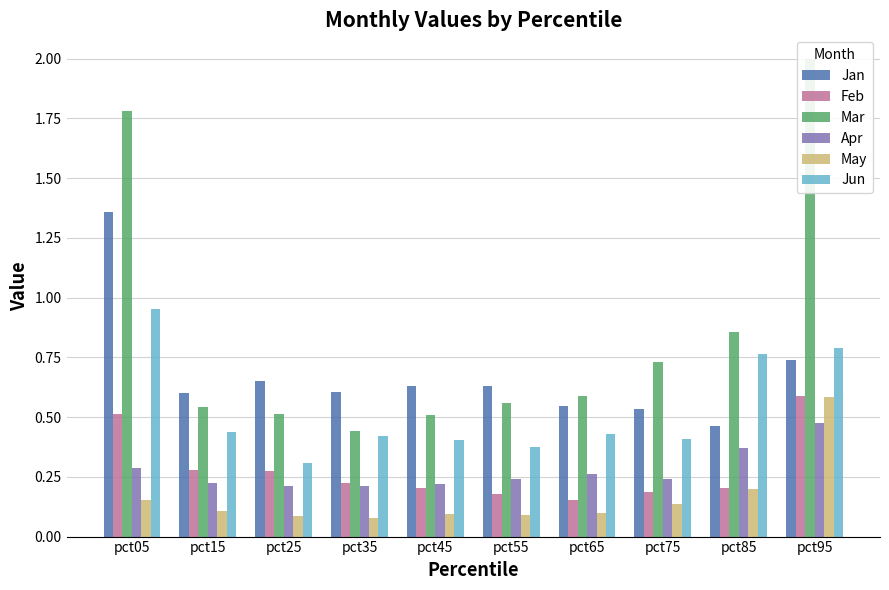

Which category has the highest value in the Feb series?

pct95